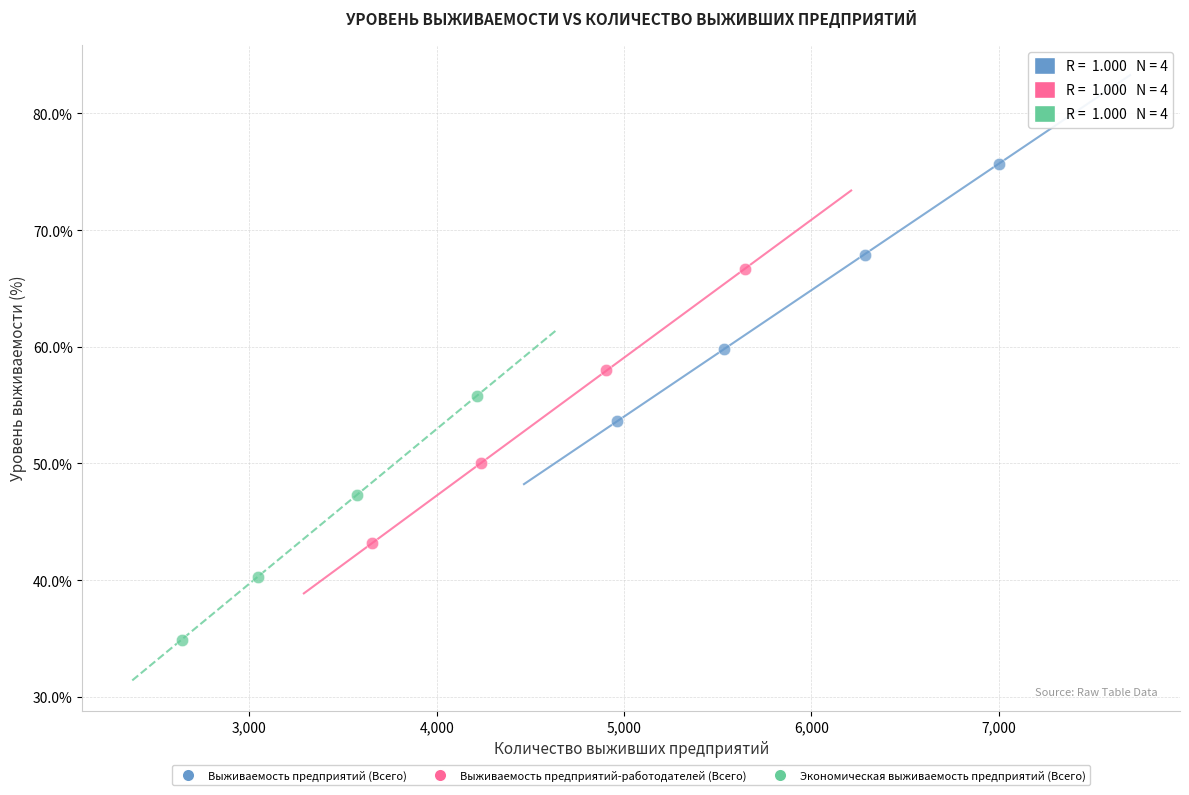

Which series contains the highest Y value?

Выживаемость предприятий (Всего)